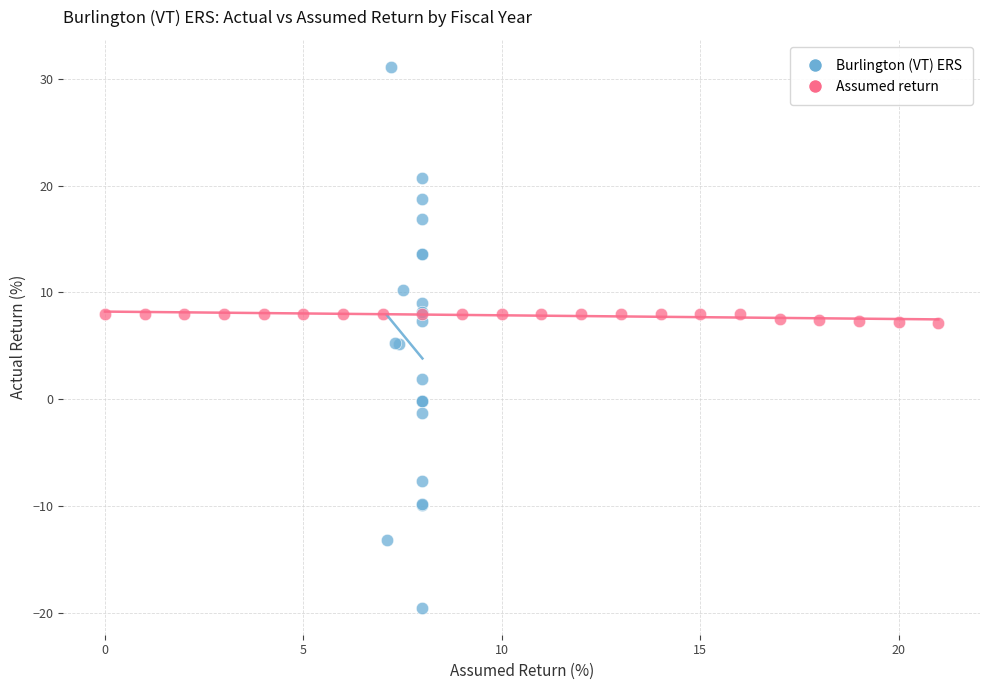

Which series has the widest spread of Y values?

Burlington (VT) ERS